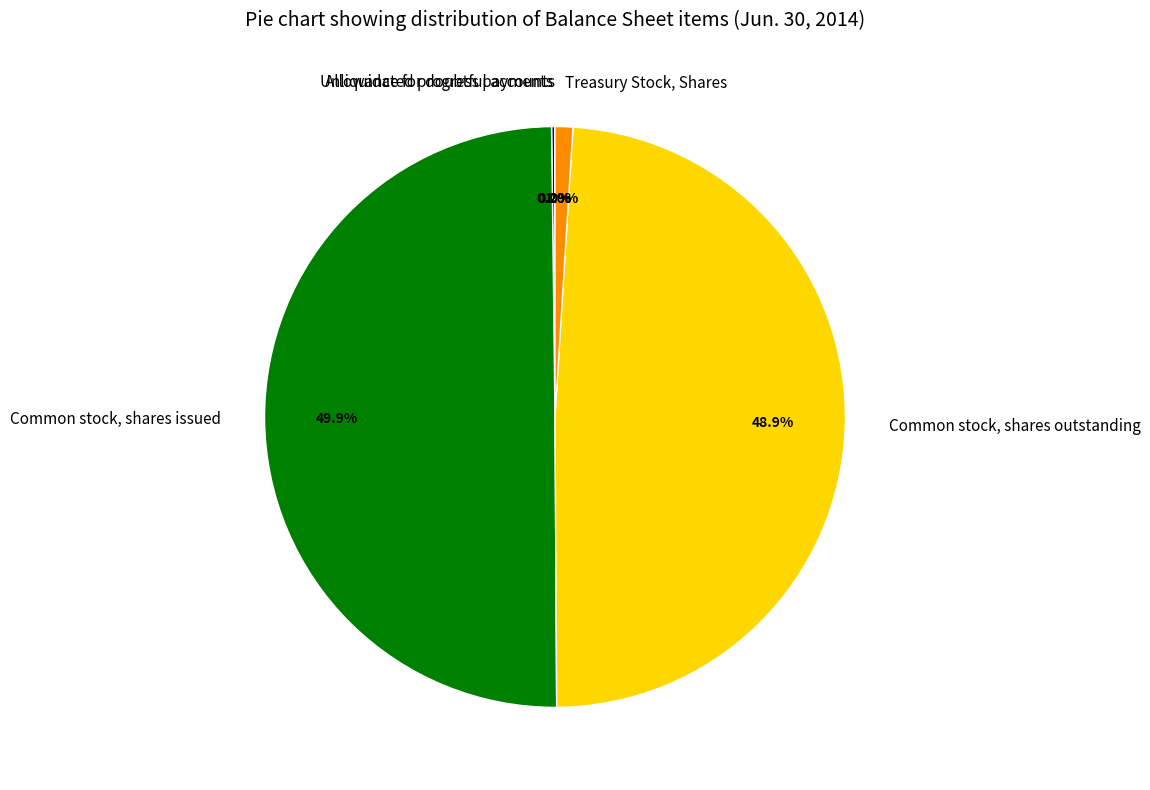

Combined, what portion of the pie is Treasury Stock, Shares and Common stock, shares outstanding?

49.9%